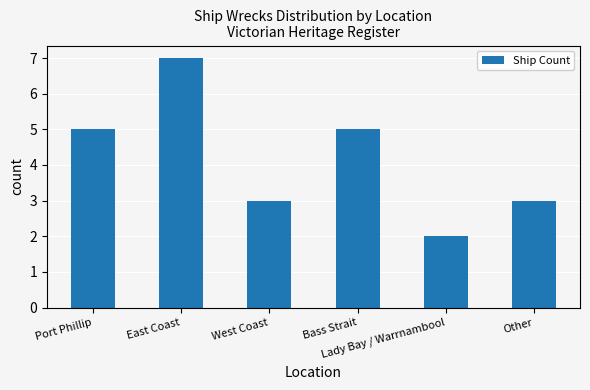

Which has a higher value, Lady Bay / Warrnambool or Other?

Other